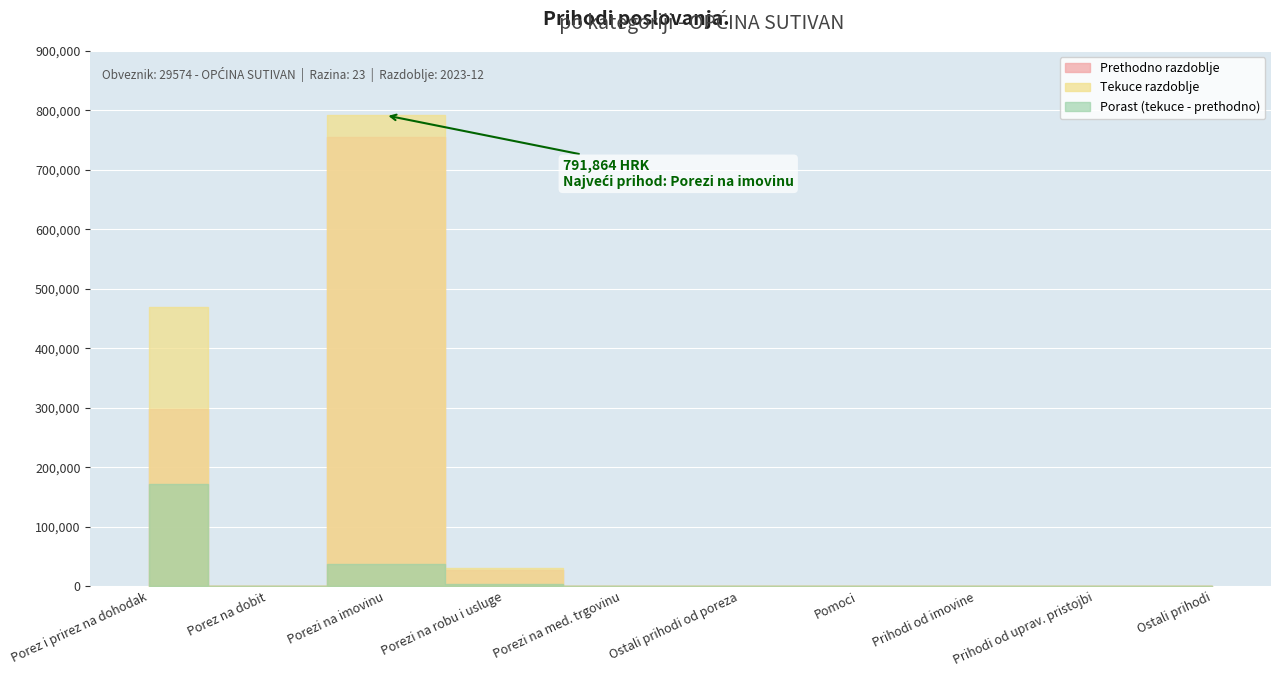

How many data points does each series have?

10